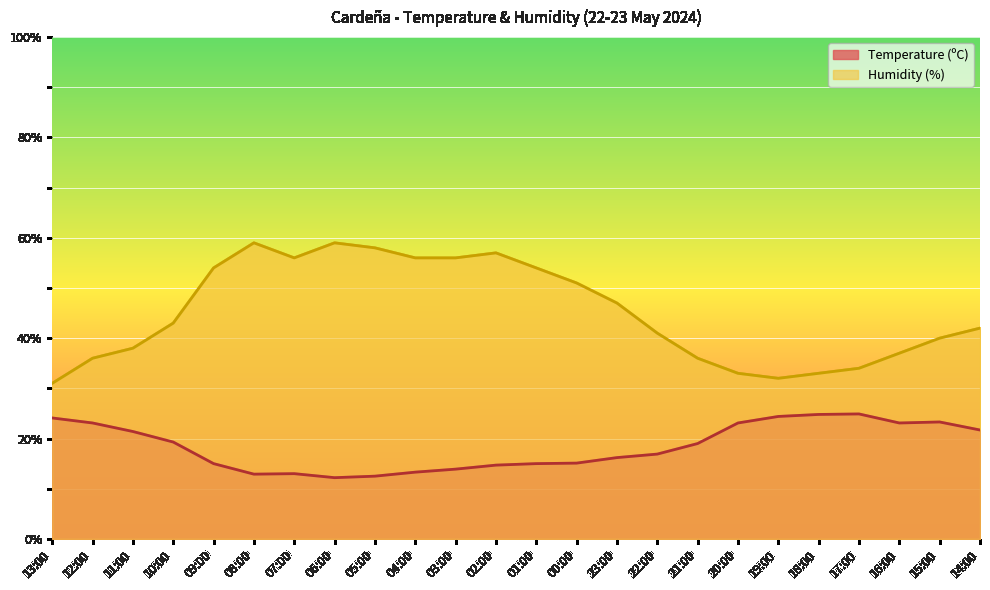

What are all the series names shown in the legend?

Temperature (ºC), Humidity (%)